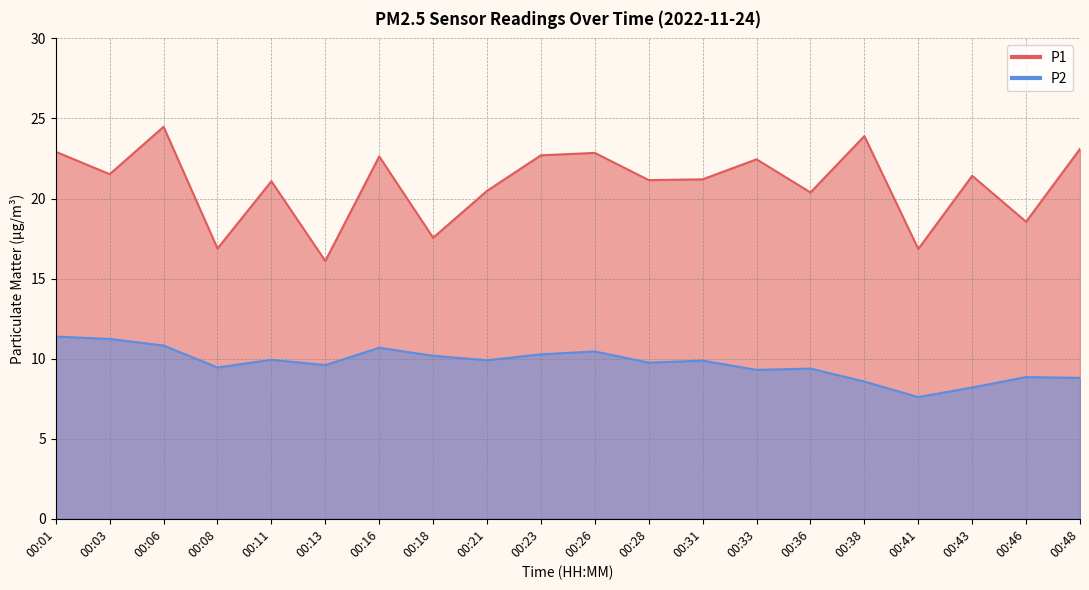

What is the difference between the maximum and minimum values in the P1 series?

8.4